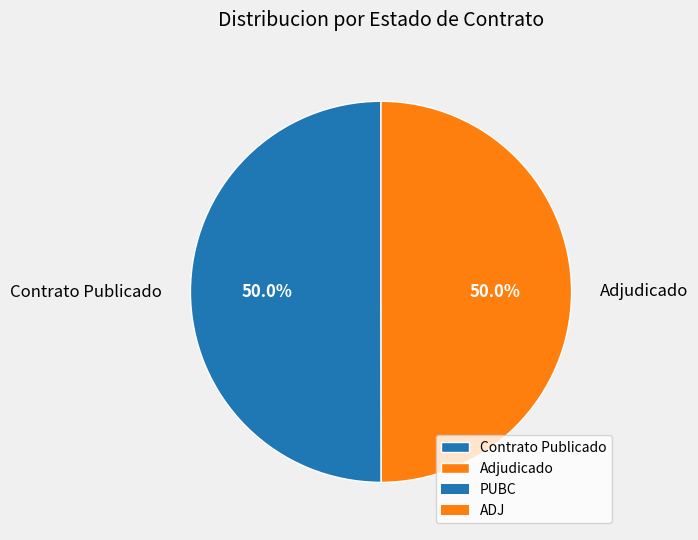

How much of the chart is everything except Adjudicado?

50.0%